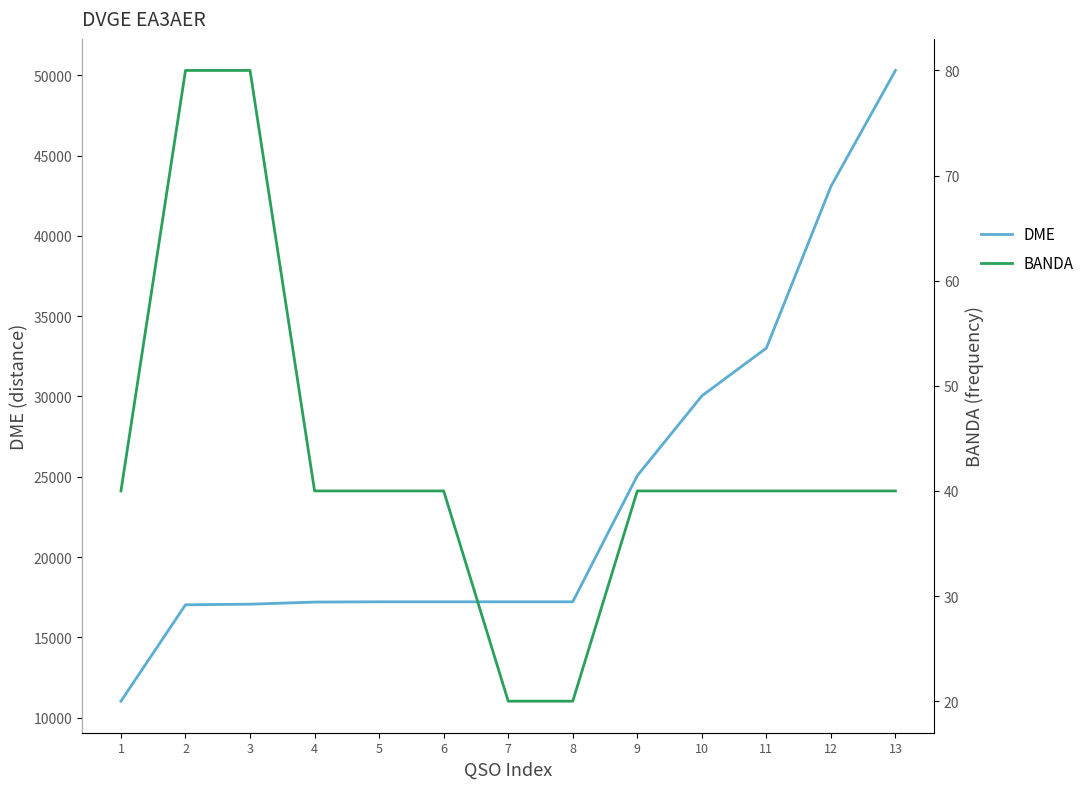

What is the value of the DME point at the 3rd from the left?

17069